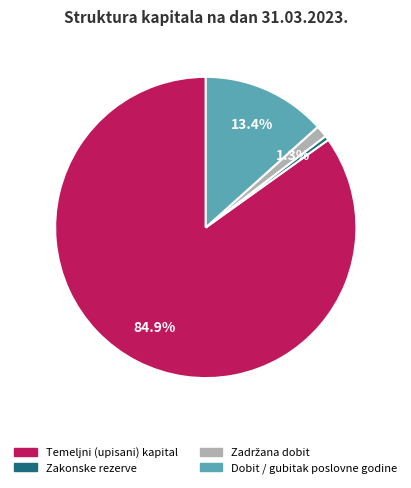

Count the number of slices in the pie.

4